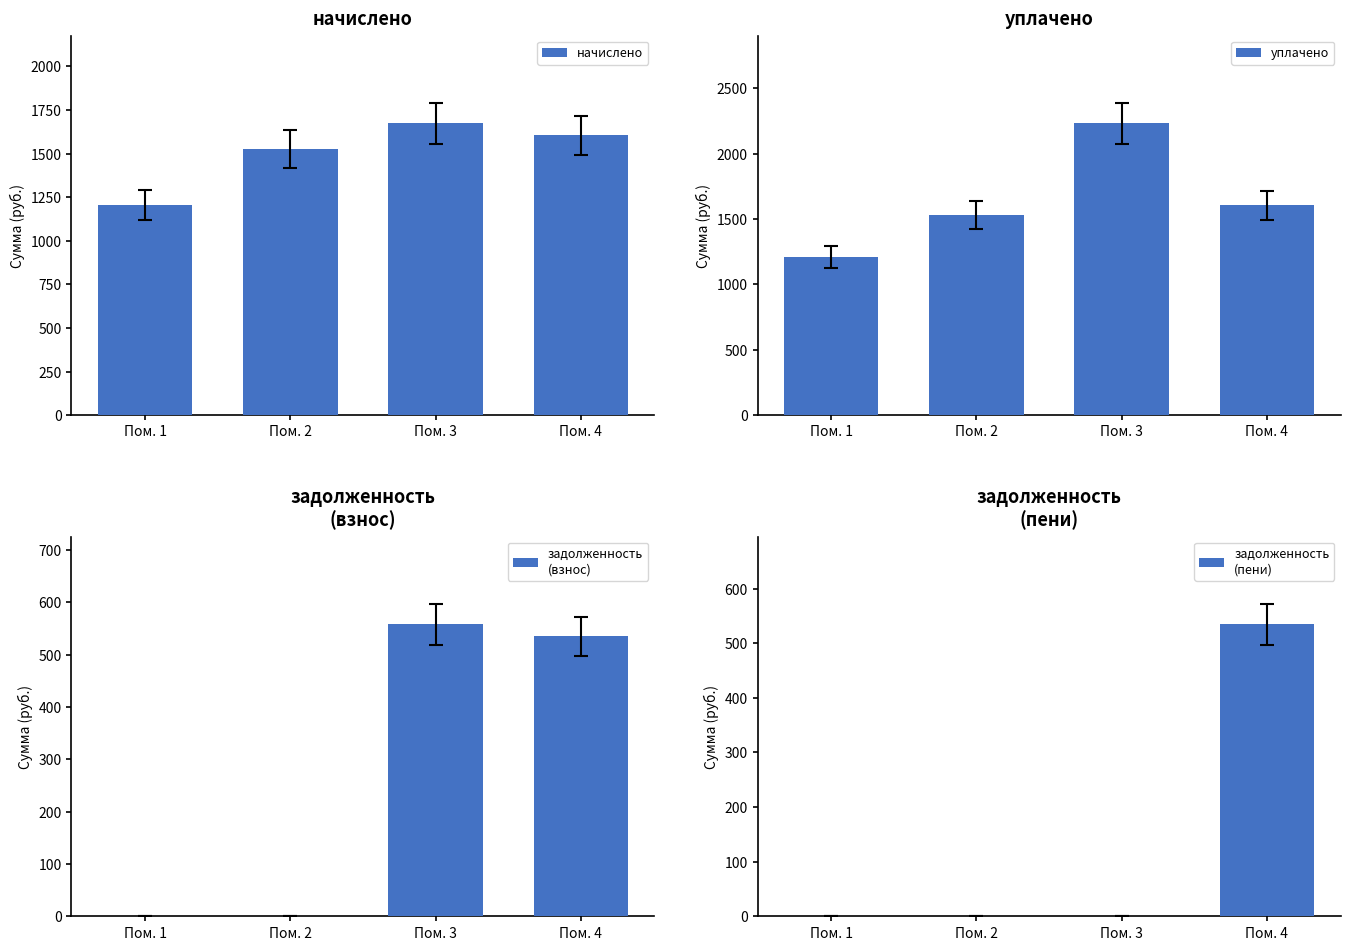

What is the sum of all задолженность
(взнос) values?

1092.6